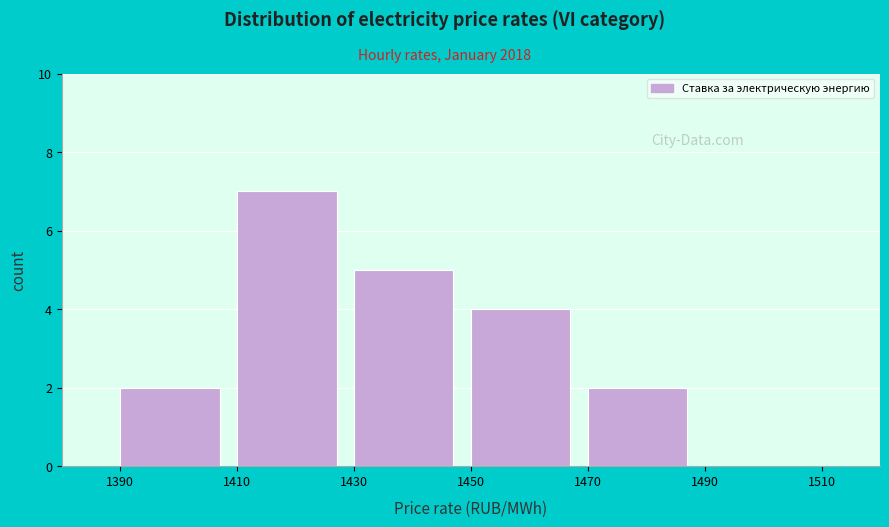

Reading left to right, transcribe this chart: for each bar, give the range it covers on the x-axis and its height. The values are not printed on the chart, so give them approximately, as read against the axis.

1390 to 1410: 2
1410 to 1430: 7
1430 to 1450: 5
1450 to 1470: 4
1470 to 1490: 2
1490 to 1510: 0